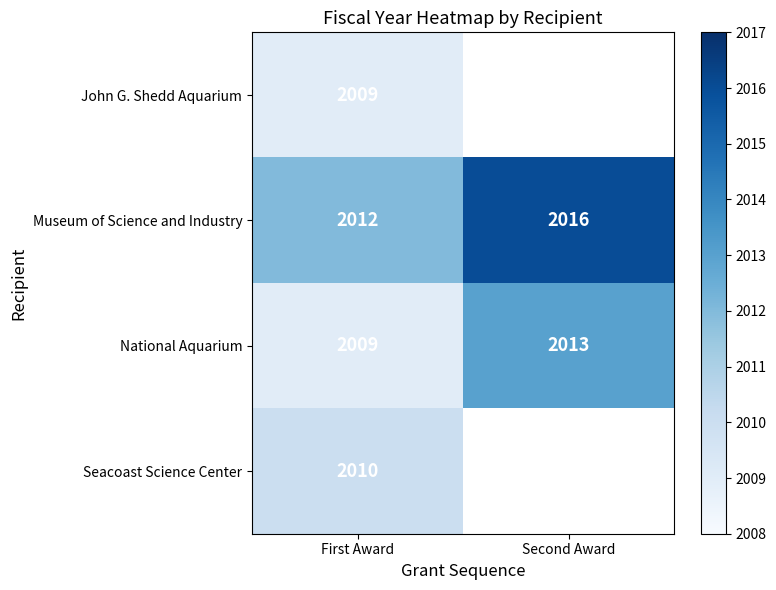

The John G. Shedd Aquarium series shows 2976 at First Award. True or false?

False